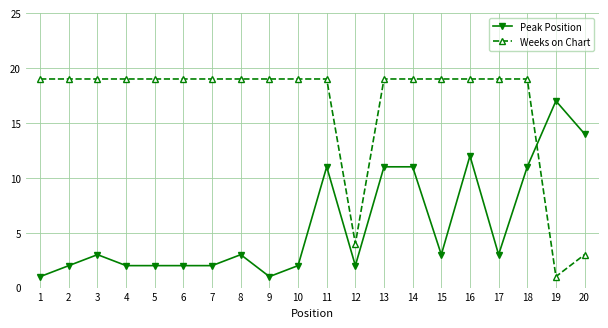

What is the difference between the second highest and second lowest values in the Peak Position series?

13